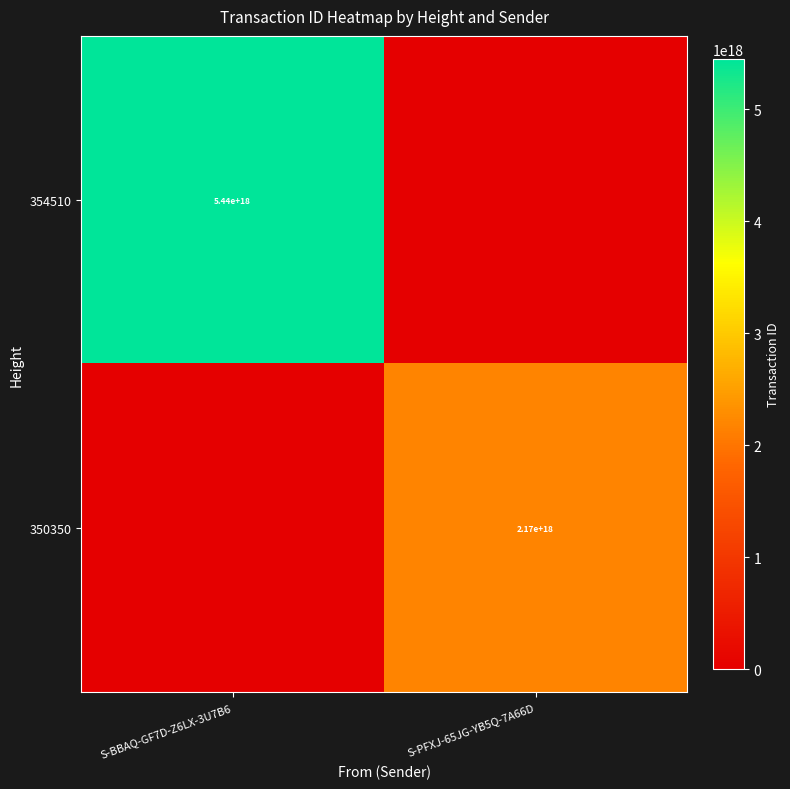

Is the value of 350350 at S-PFXJ-65JG-YB5Q-7A66D greater than the value of 354510 at S-BBAQ-GF7D-Z6LX-3U7B6?

No